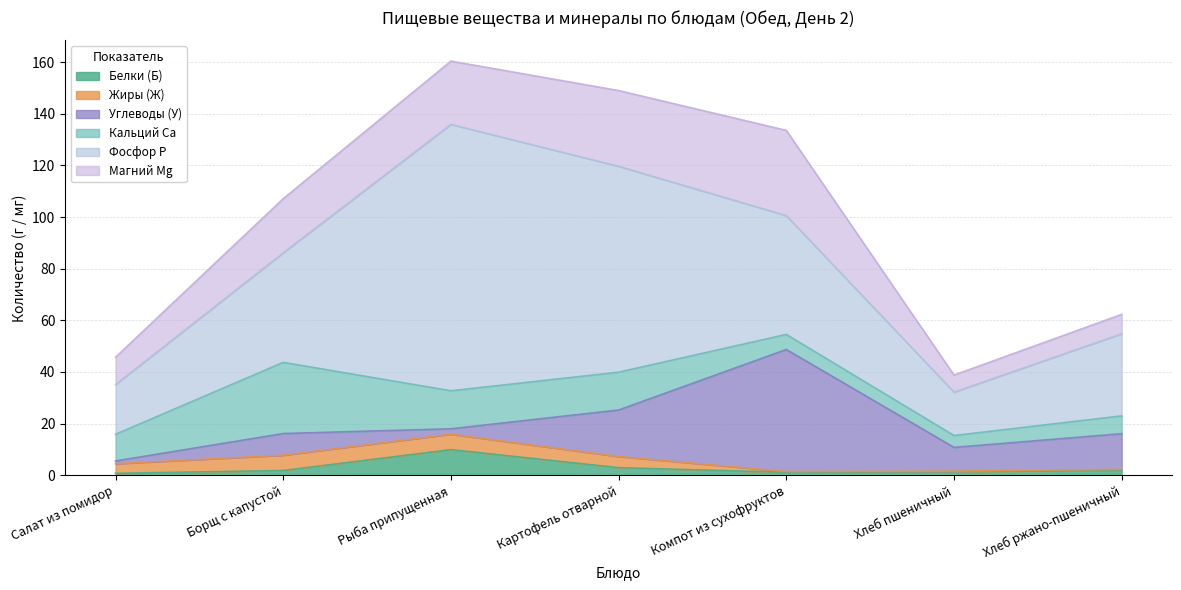

What is the sum of the Магний Mg values at Салат из помидор and Борщ с капустой?

31.5